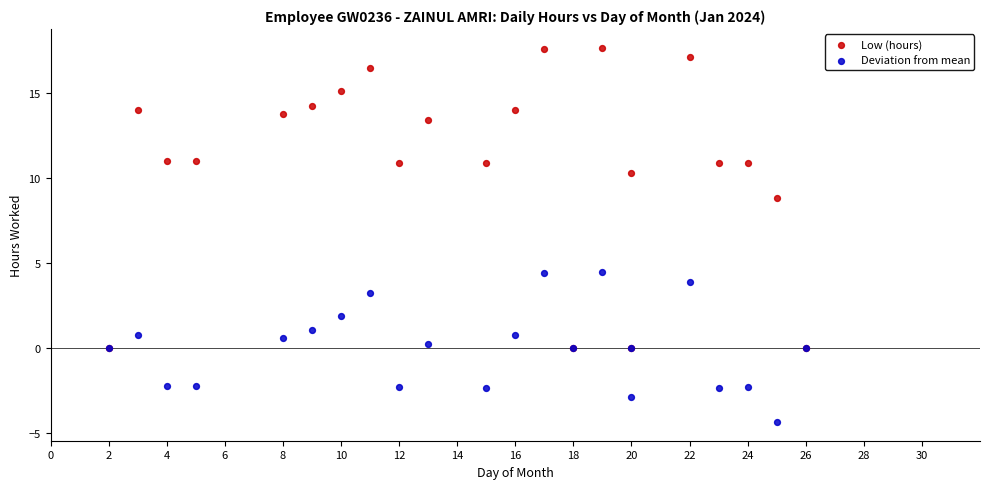

In the Low (hours) series, what Y value is closest to 8?

8.9